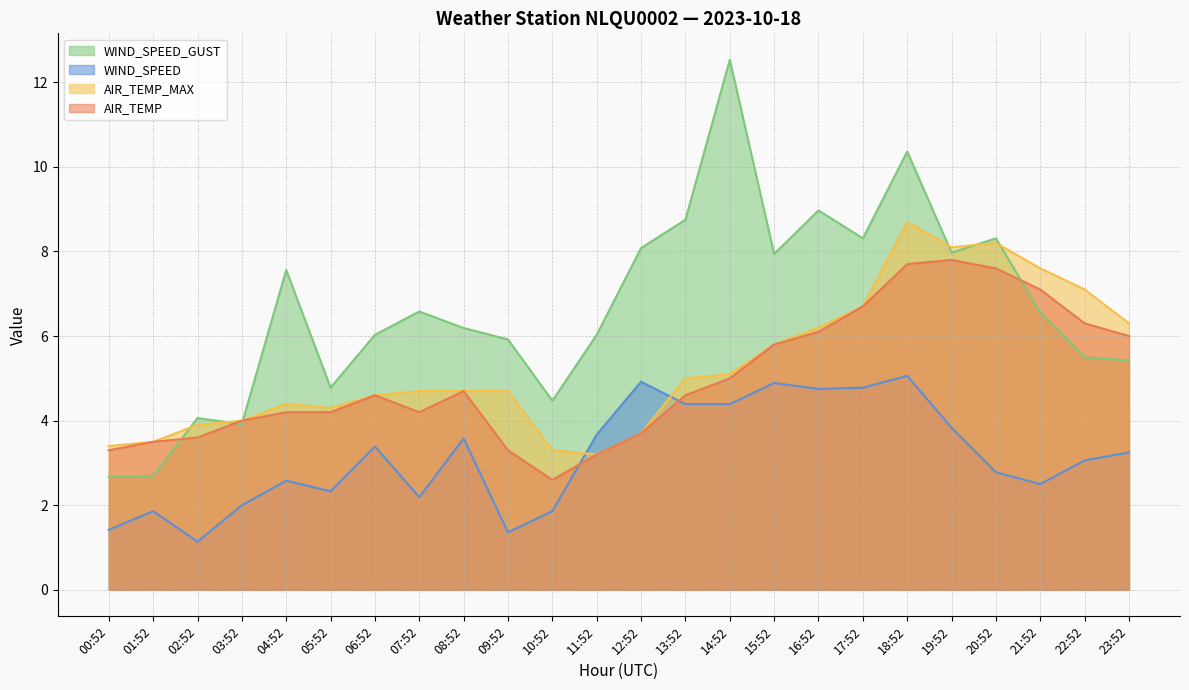

What is the sum of all WIND_SPEED_GUST values?

159.6